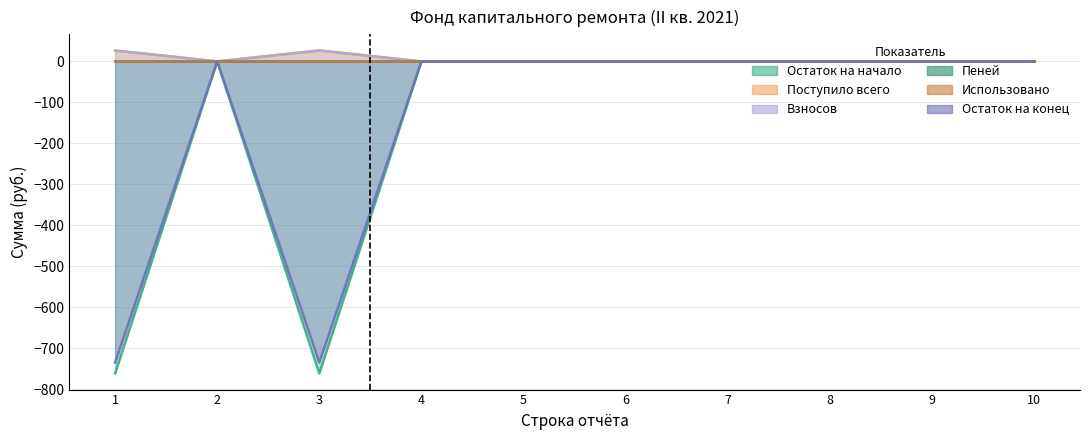

How many data points does each series have?

10